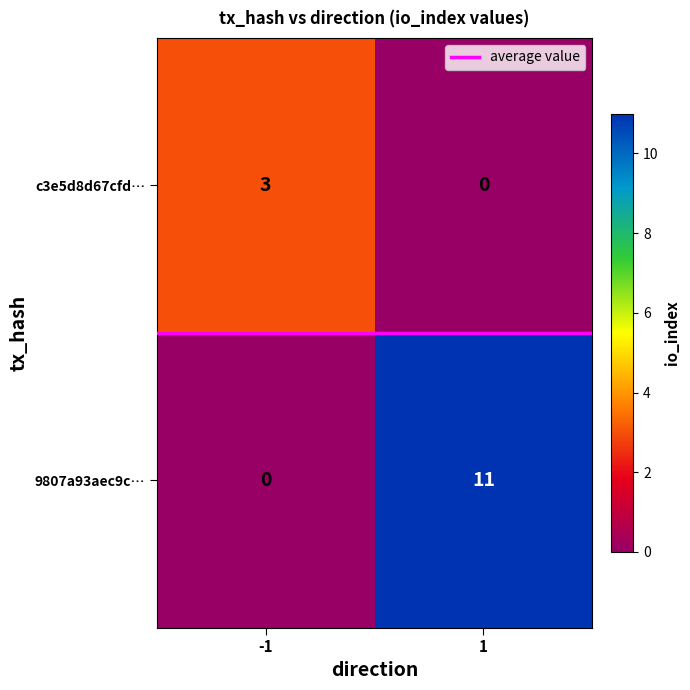

At 1, list the series in order from largest to smallest.

9807a93aec9c…, c3e5d8d67cfd…